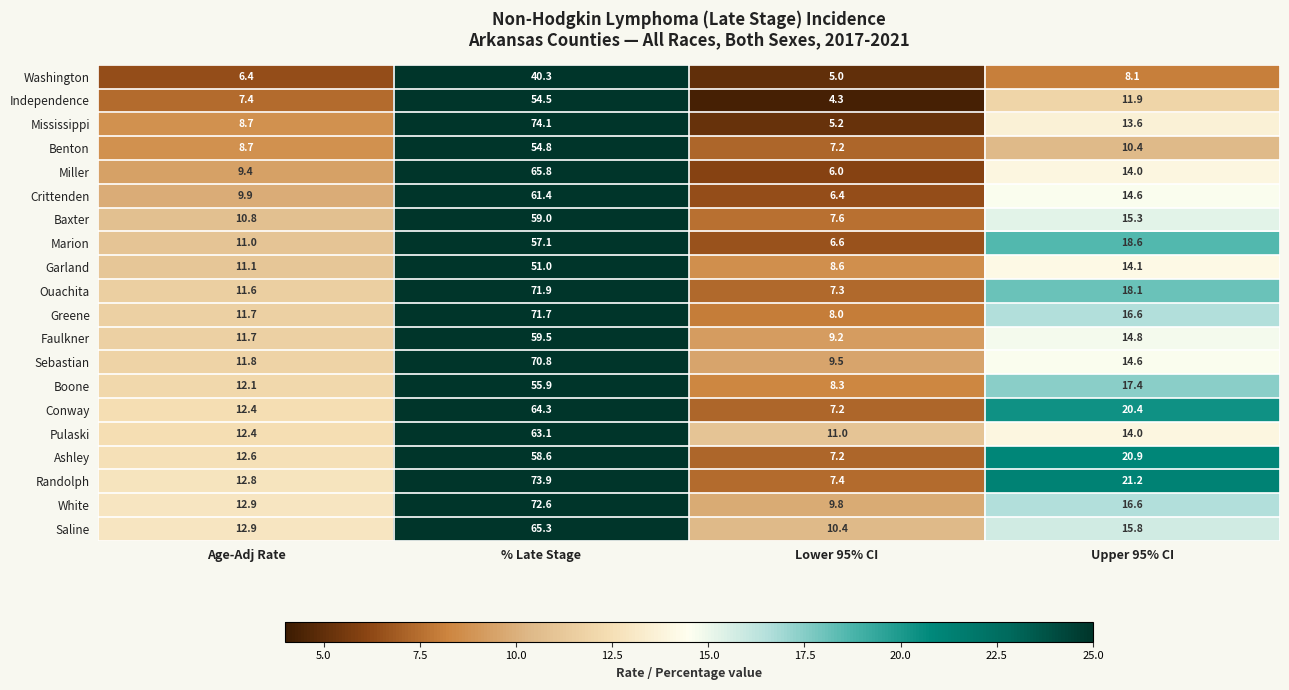

Where is Mississippi nearest to the value 39?

Upper 95% CI